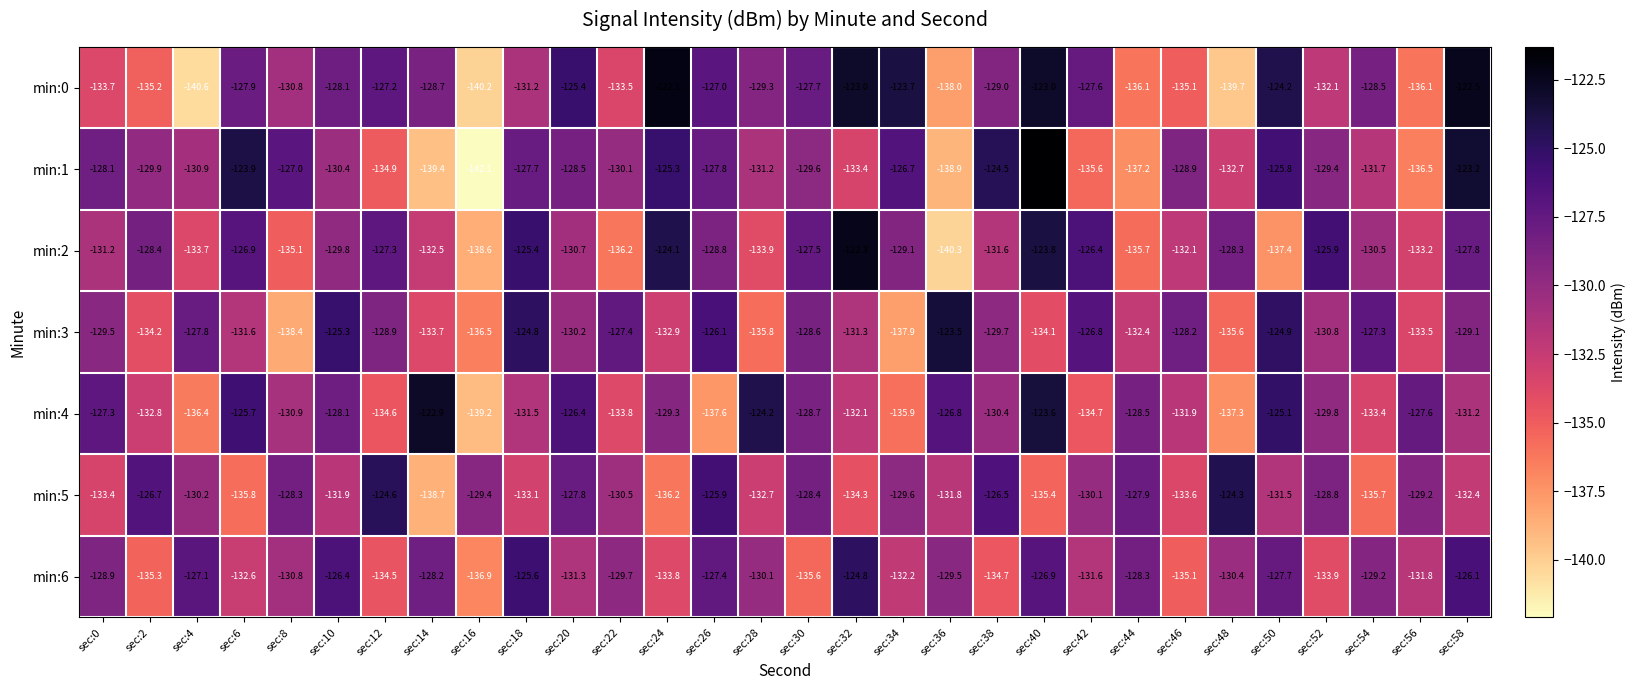

At which category does the chart reach its peak across all series?

sec:40